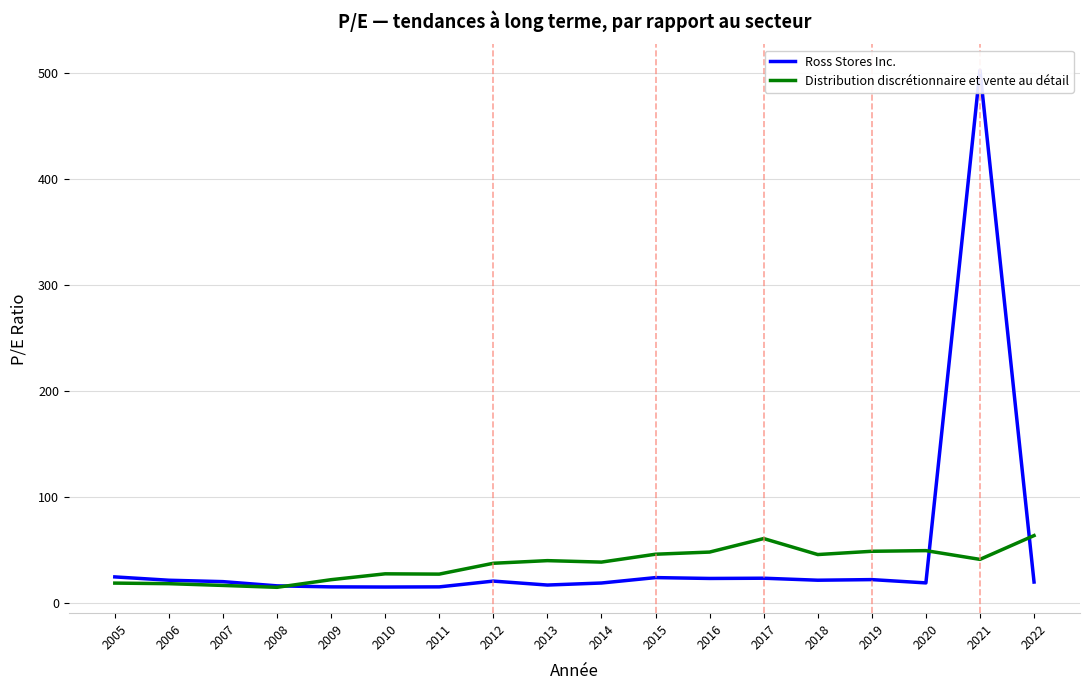

What is the difference between the second highest and second lowest values in the Ross Stores Inc. series?

9.4